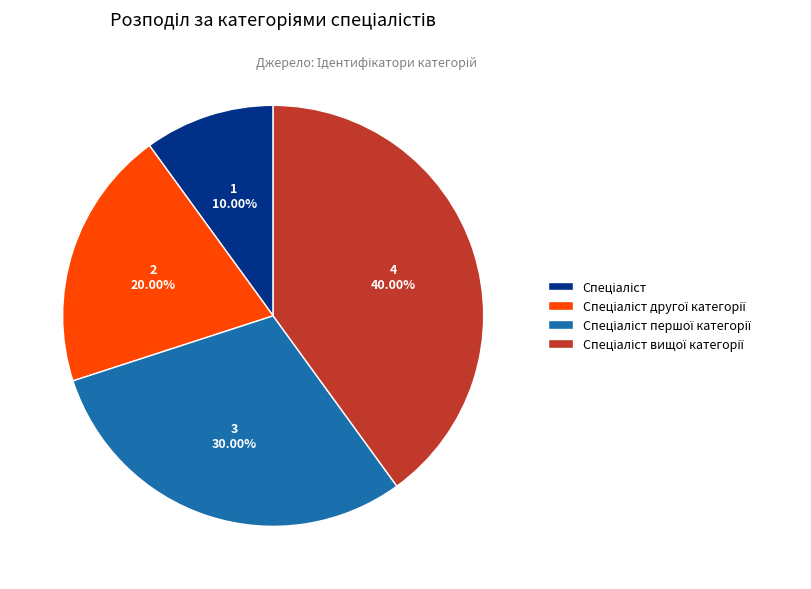

To the nearest percent, what is the average slice percentage?

25%